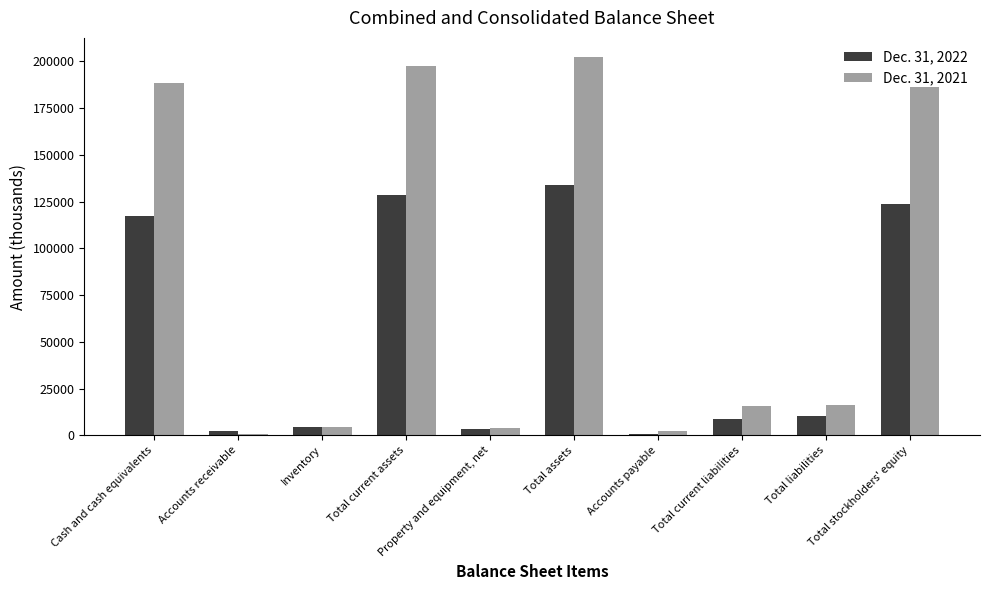

Which series has the widest spread of values?

Dec. 31, 2021